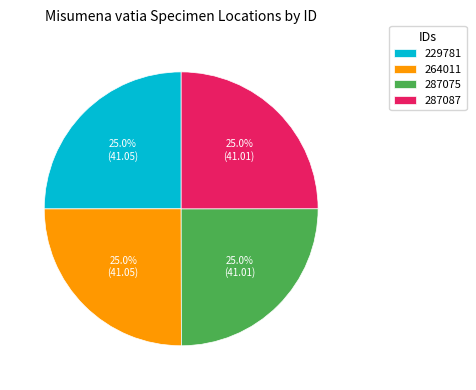

Is it true that 287087 is 25% of the pie?

True